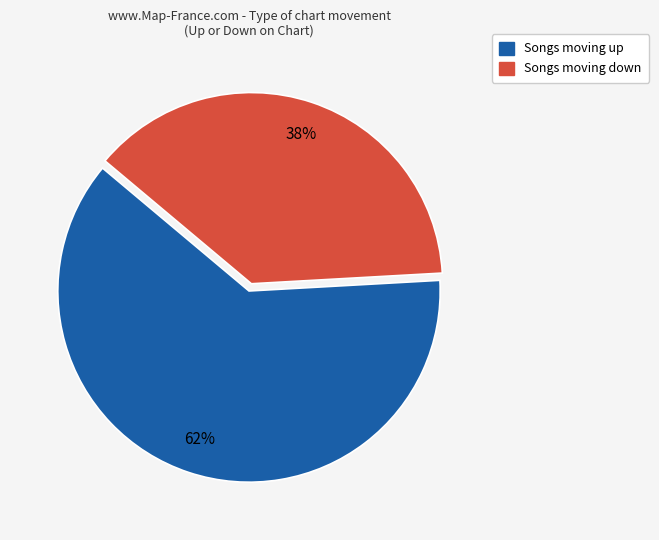

To the nearest percent, what is the combined percentage of Songs moving down and Songs moving up?

100%